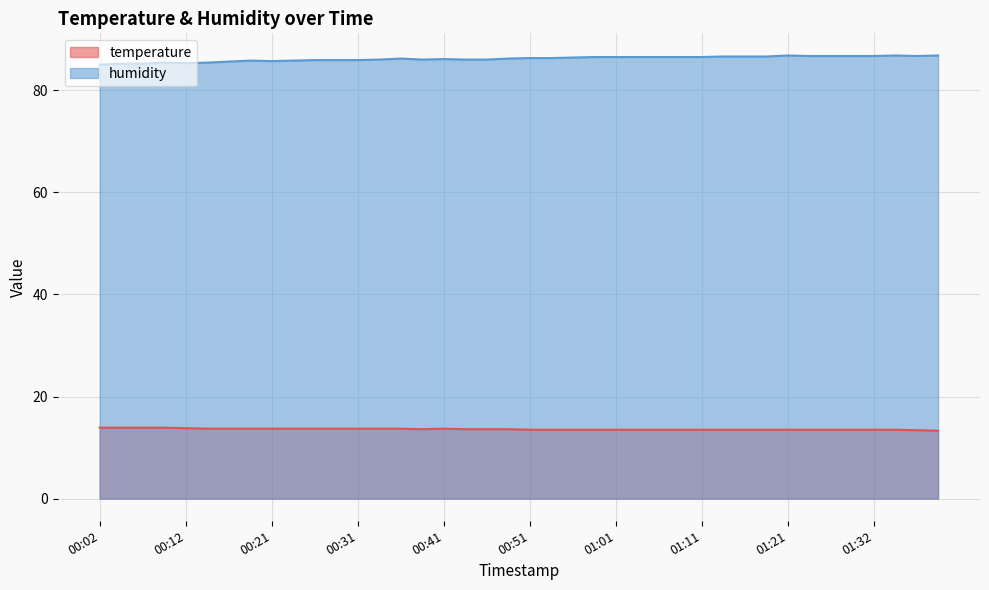

How many values in the humidity series exceed 86?

23